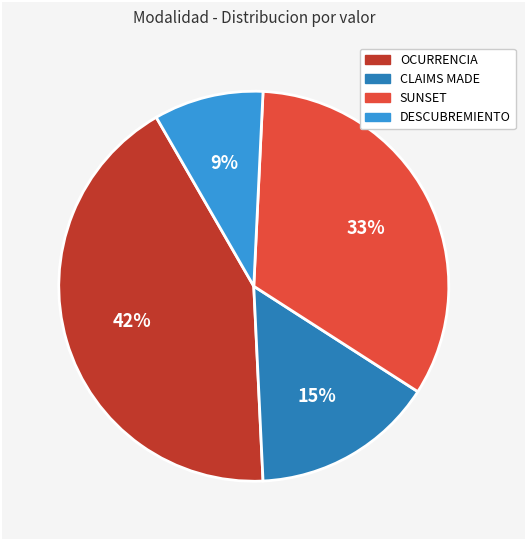

What percentage is the DESCUBREMIENTO slice, to the nearest percent?

9%